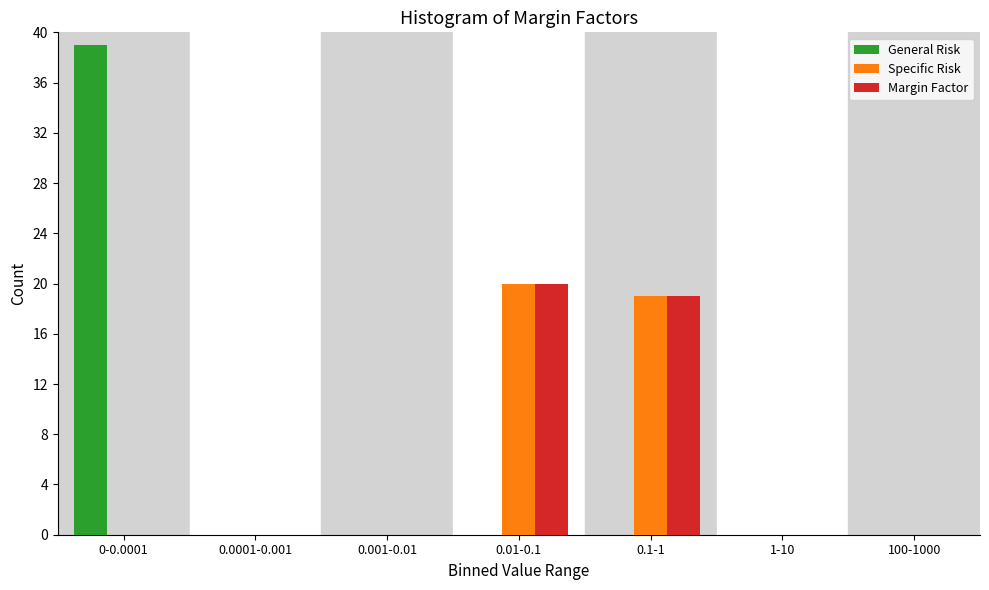

Reading left to right, list all the values displayed in this chart.

General Risk: 0-0.0001=39	0.0001-0.001=0	0.001-0.01=0	0.01-0.1=0	0.1-1=0	1-10=0	100-1000=0
Specific Risk: 0-0.0001=0	0.0001-0.001=0	0.001-0.01=0	0.01-0.1=20	0.1-1=19	1-10=0	100-1000=0
Margin Factor: 0-0.0001=0	0.0001-0.001=0	0.001-0.01=0	0.01-0.1=20	0.1-1=19	1-10=0	100-1000=0